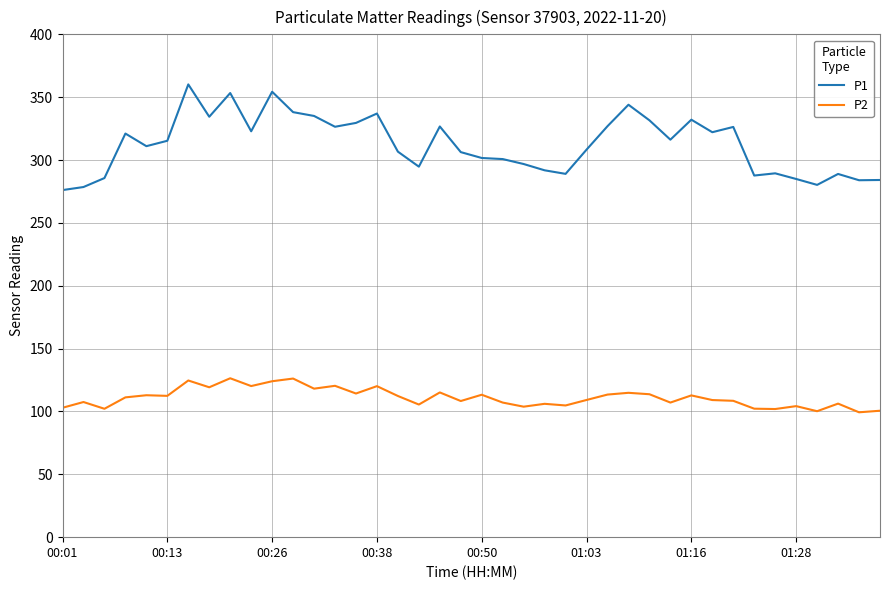

What is the highest value of the P2 series?

126.4